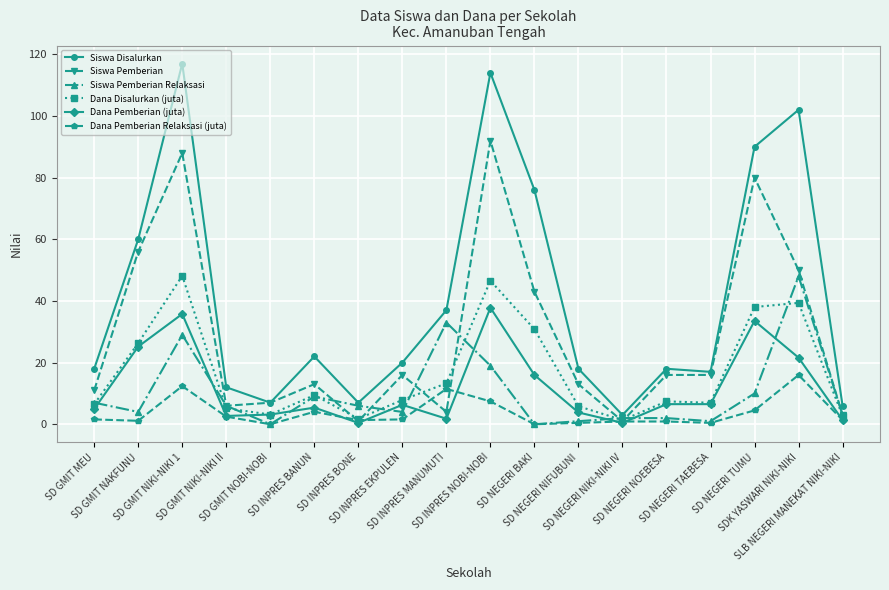

Which series has the largest total across all categories?

Siswa Disalurkan